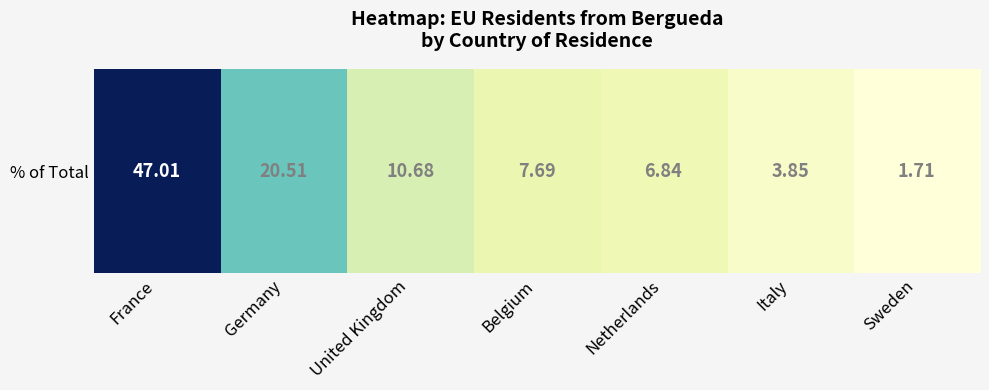

At which label does the data first exceed 7?

France